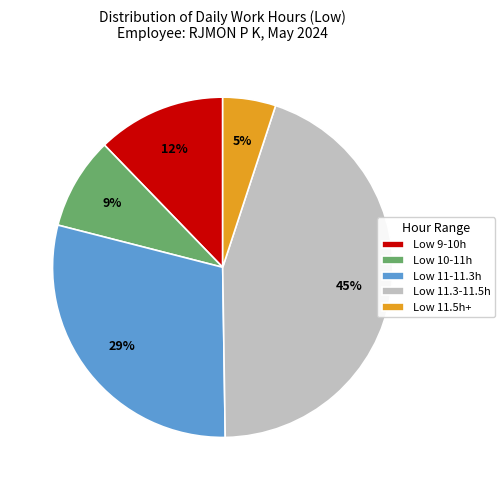

To the nearest percent, what percentage of the pie is Low 11.3-11.5h?

45%